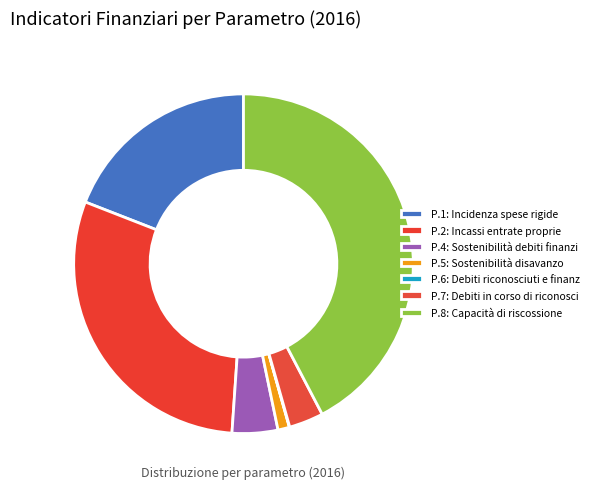

Which category has the biggest portion of the pie?

P.8